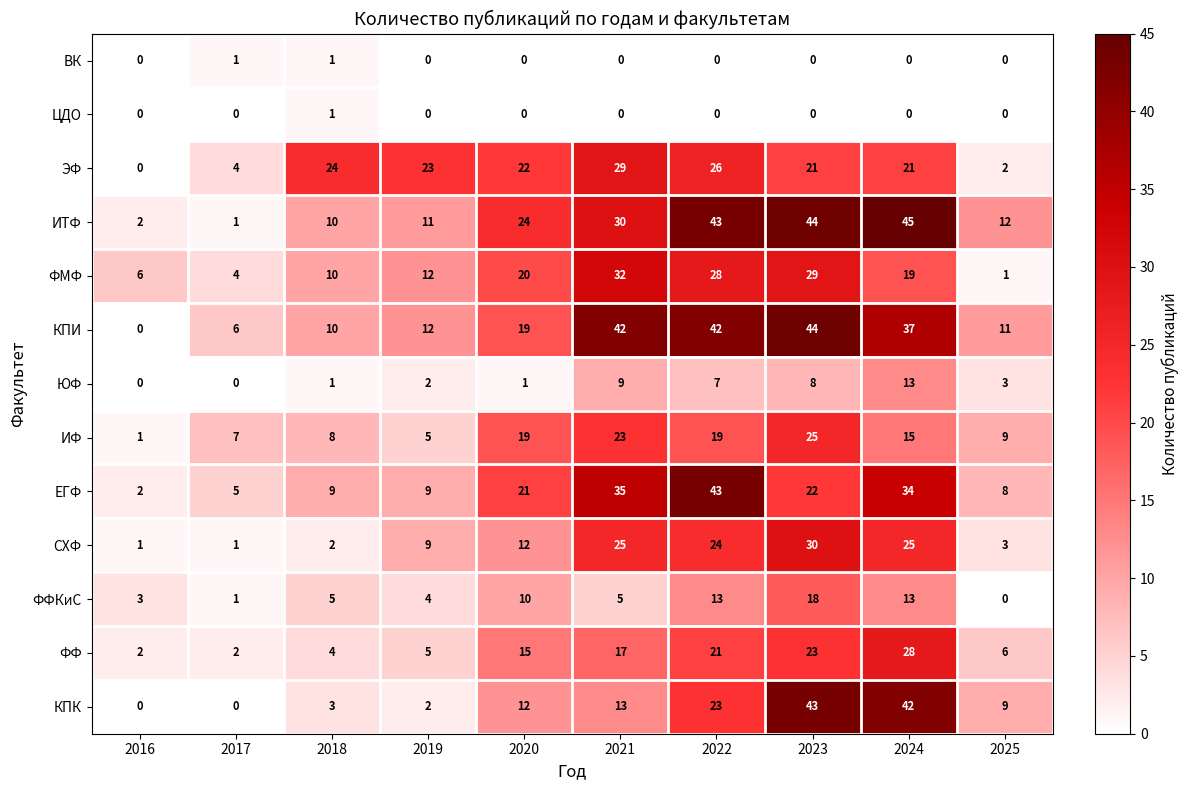

Which category has the highest value across all series?

2024